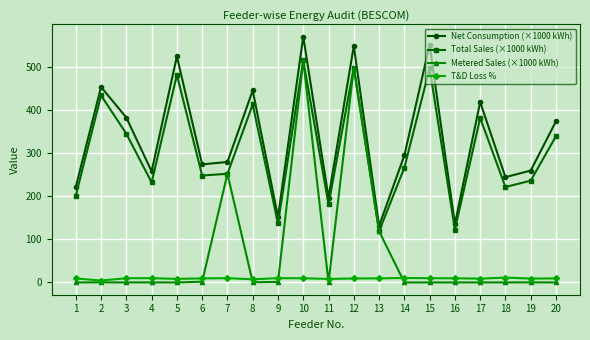

True or false: Net Consumption (×1000 kWh) has more than 1 interior local peaks.

True